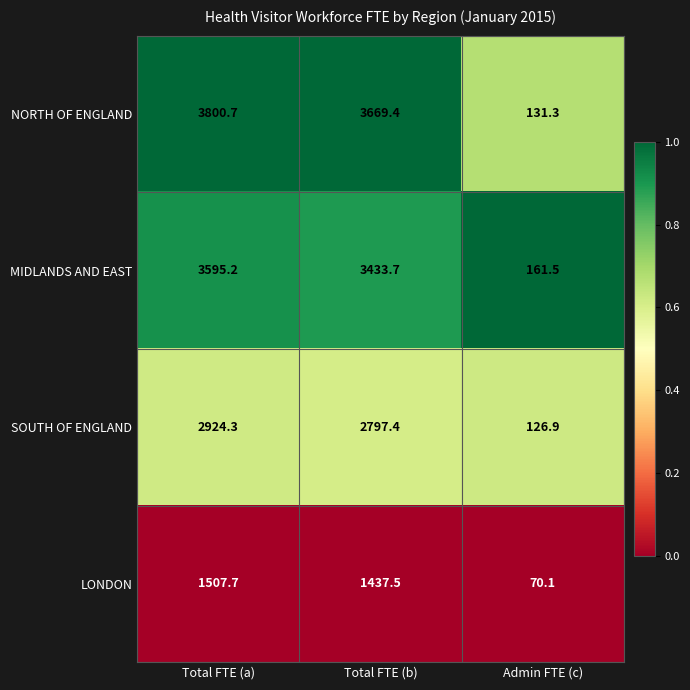

What is the maximum value for LONDON?

1507.7